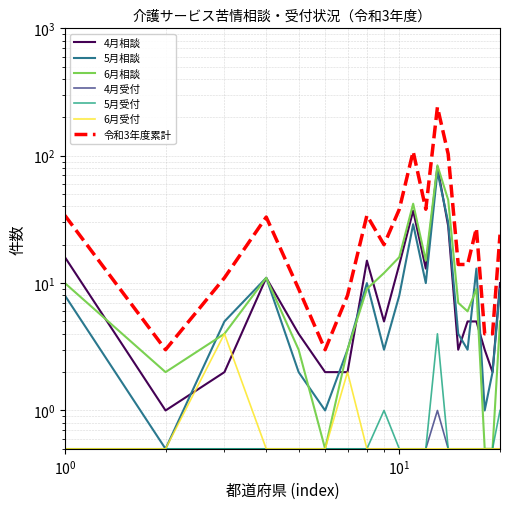

What is the sum of all 6月相談 values?

284.5